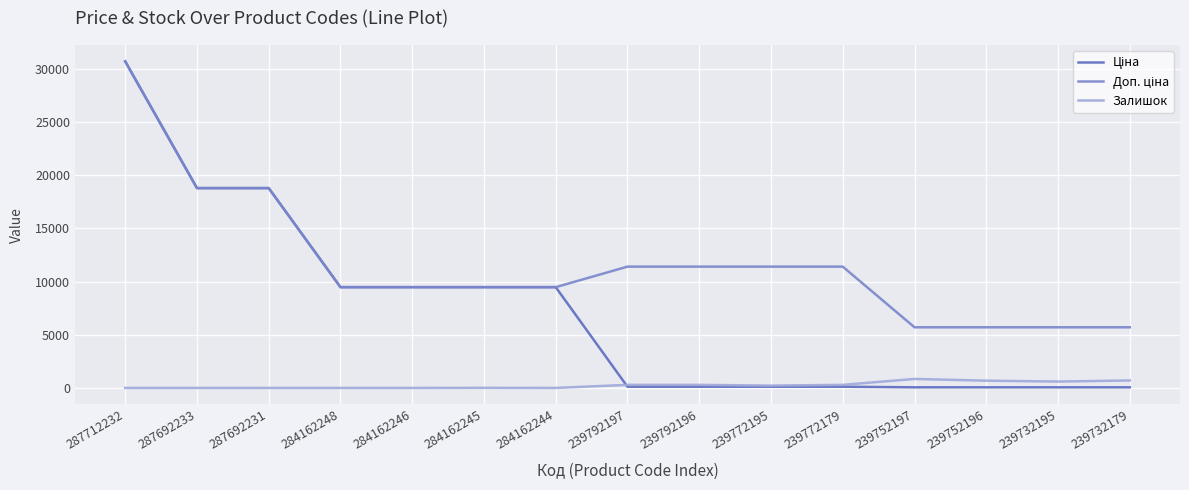

What is the greatest value displayed?

30717.1